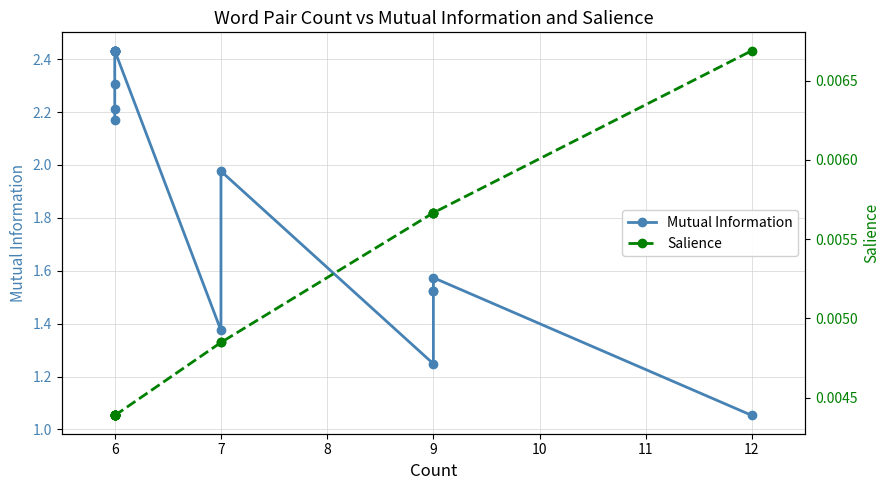

True or false: Mutual Information and Salience cross at least once.

False